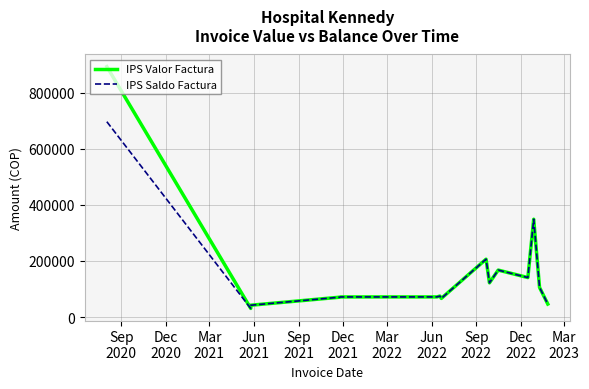

The value of IPS Saldo Factura at Jun
2022 is 66550. True or false?

True